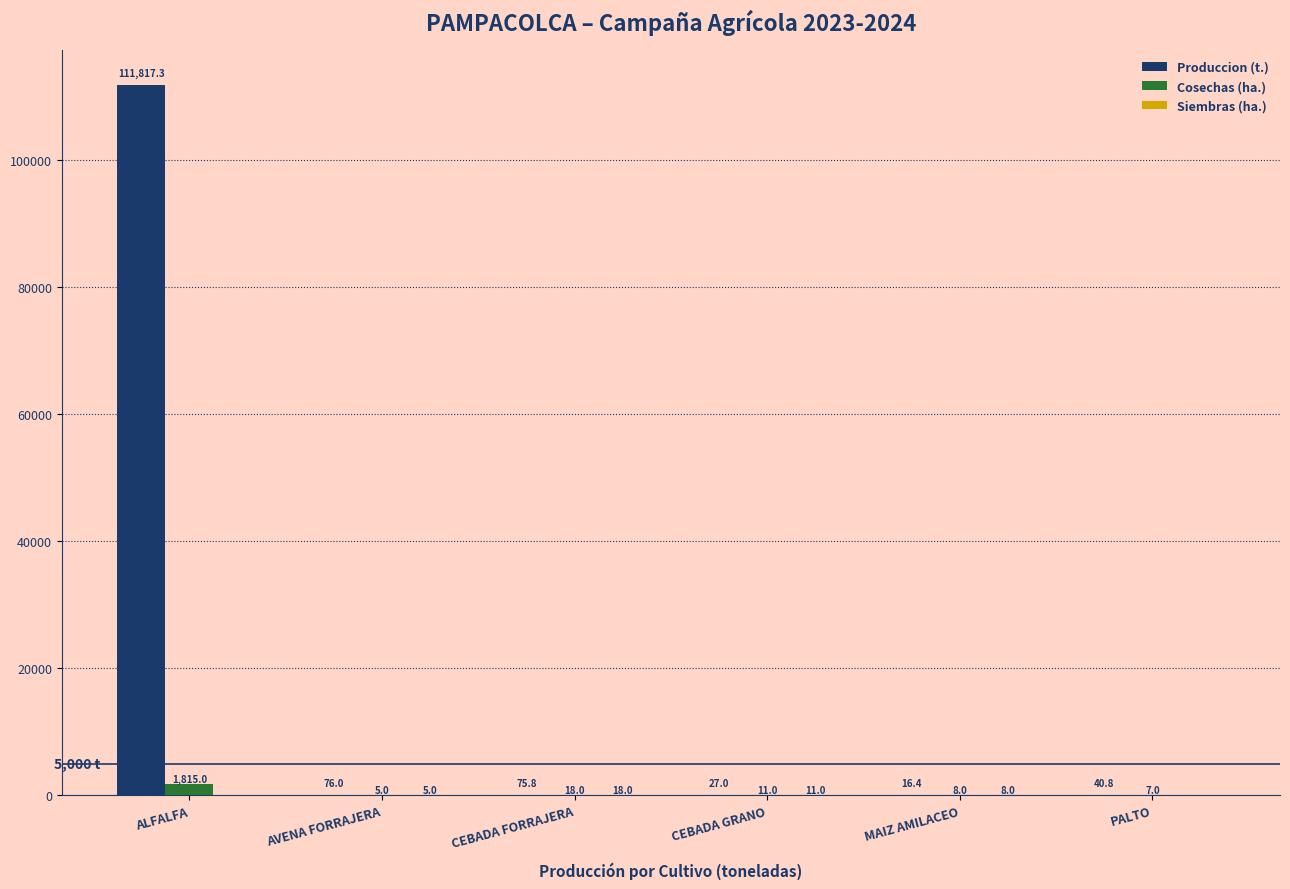

Which series has the largest range (max minus min)?

Produccion (t.)